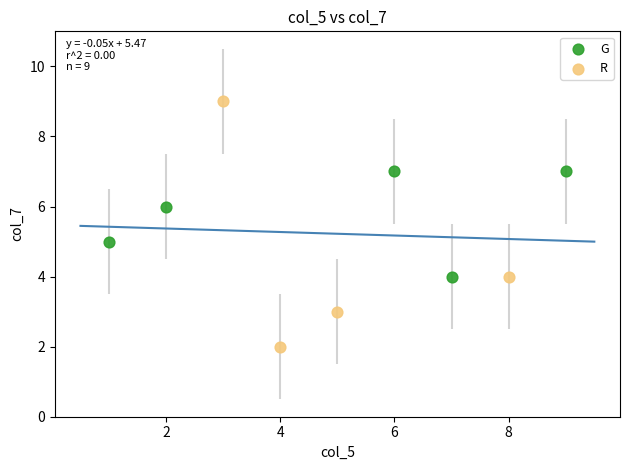

Which series has the largest Y range (max minus min)?

R